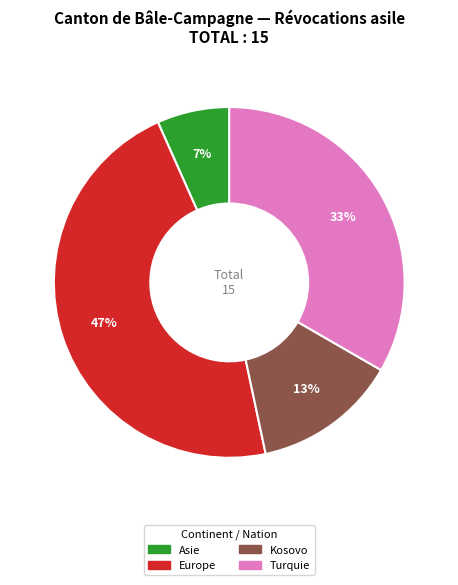

How many segments does this pie chart have?

4